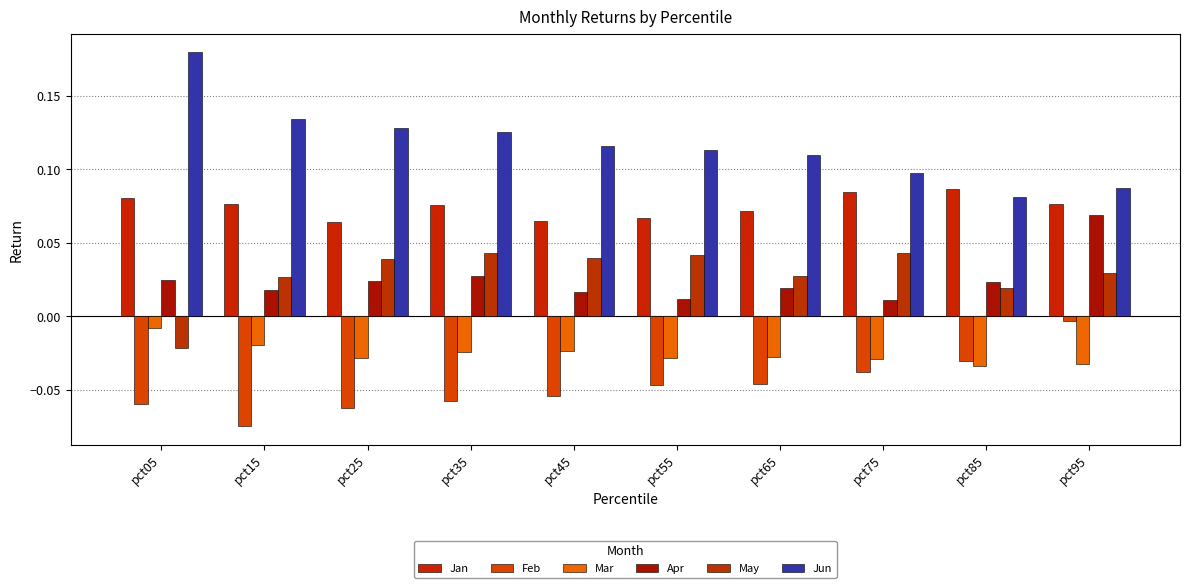

What is the maximum value shown in the chart?

0.2